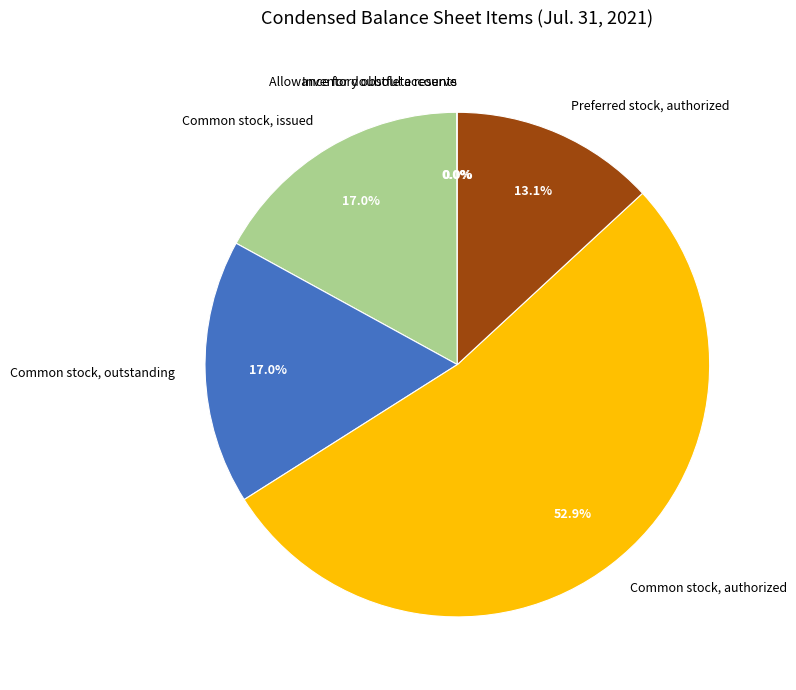

What is the majority slice?

Common stock, authorized